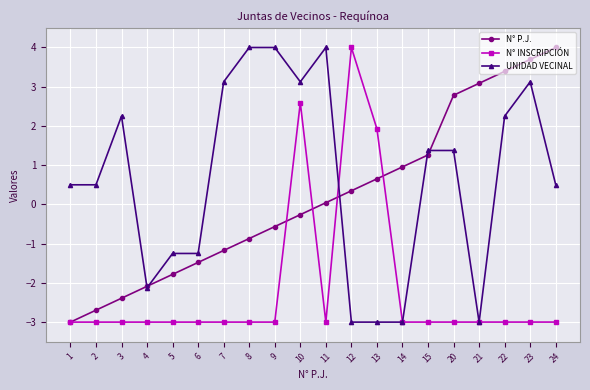

What is the difference between the N° P.J. values at 7 and 21?

4.3